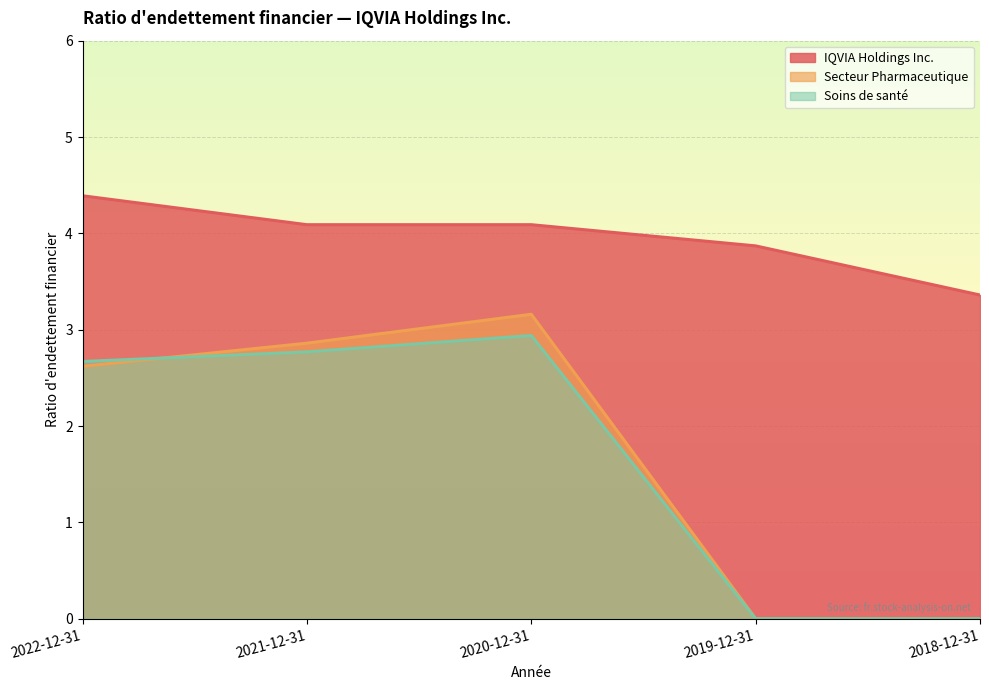

How many interior local peaks does the Secteur Pharmaceutique series have?

1